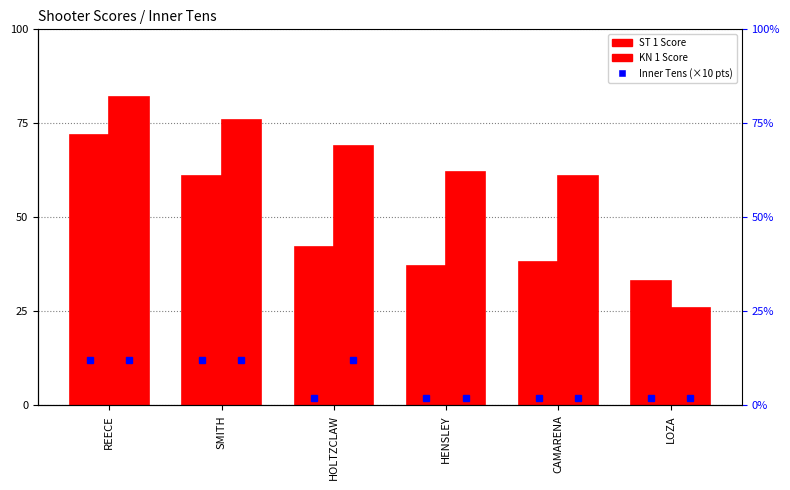

List the series in order of their peak value, highest first.

KN 1 Score, ST 1 Score